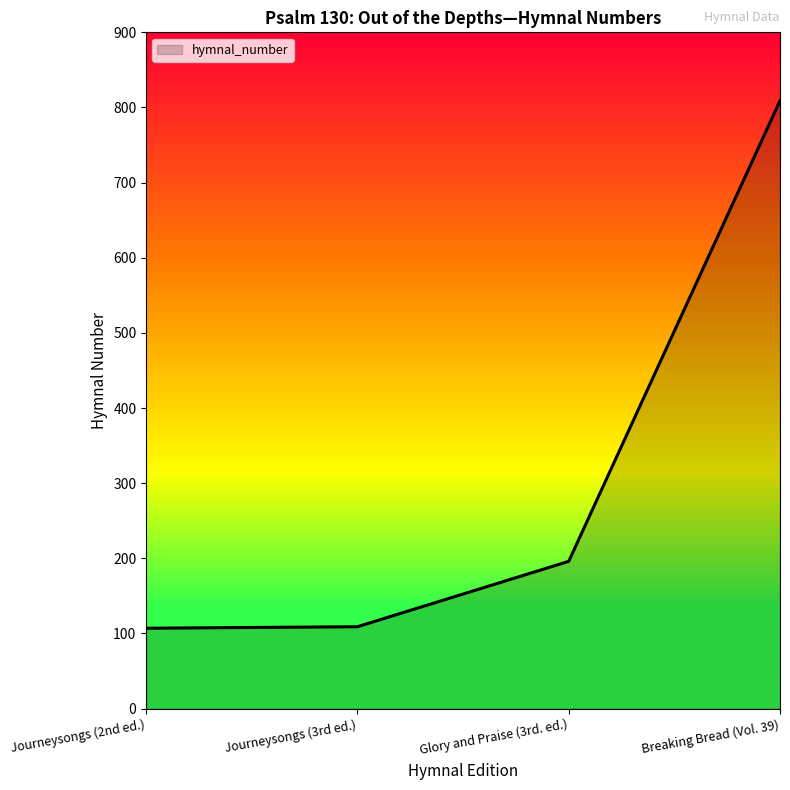

Does the chart display data point markers on the line(s)?

No